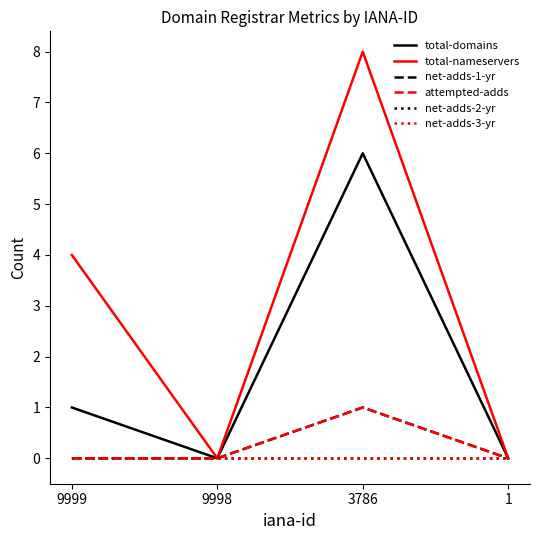

Which series has the widest spread of values?

total-nameservers